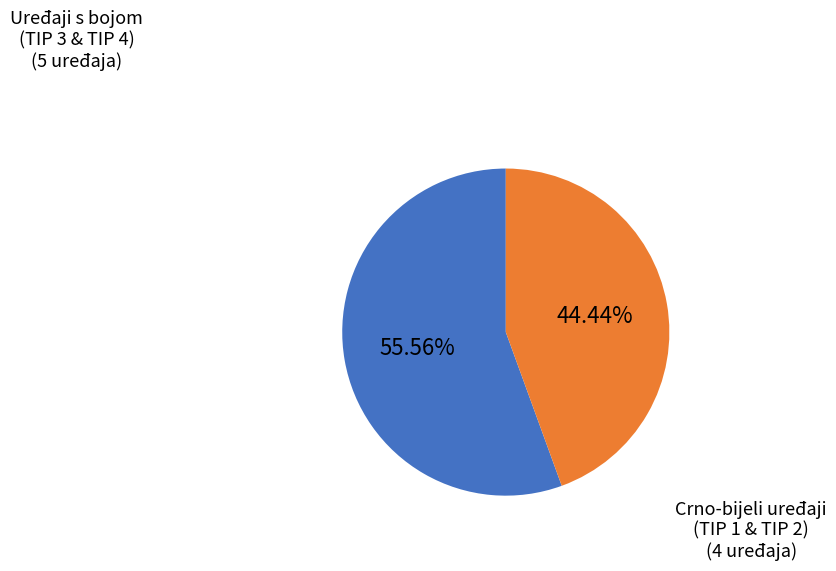

Is there any slice that represents more than half of the pie?

Yes